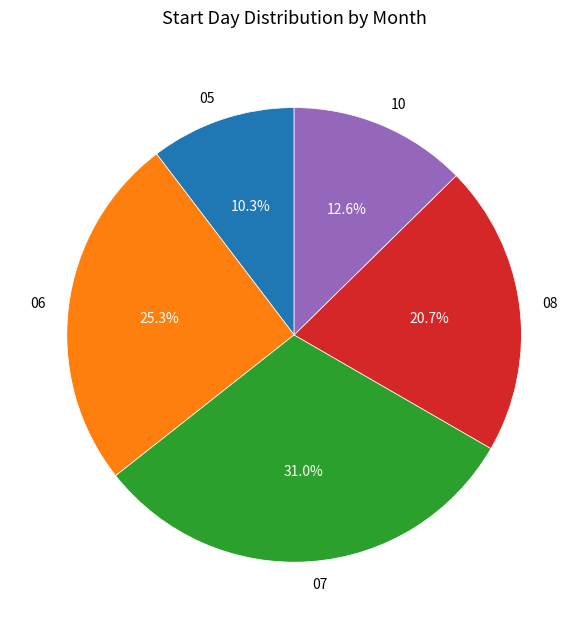

Which slice is the smallest?

05